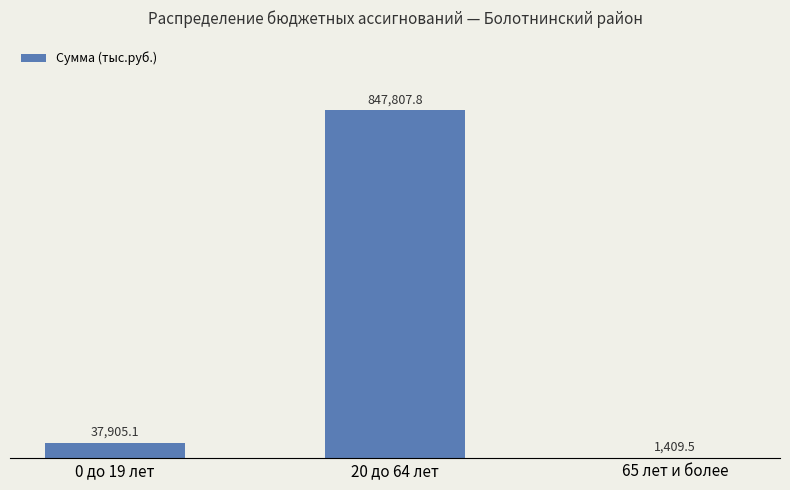

Are the bars horizontal?

No